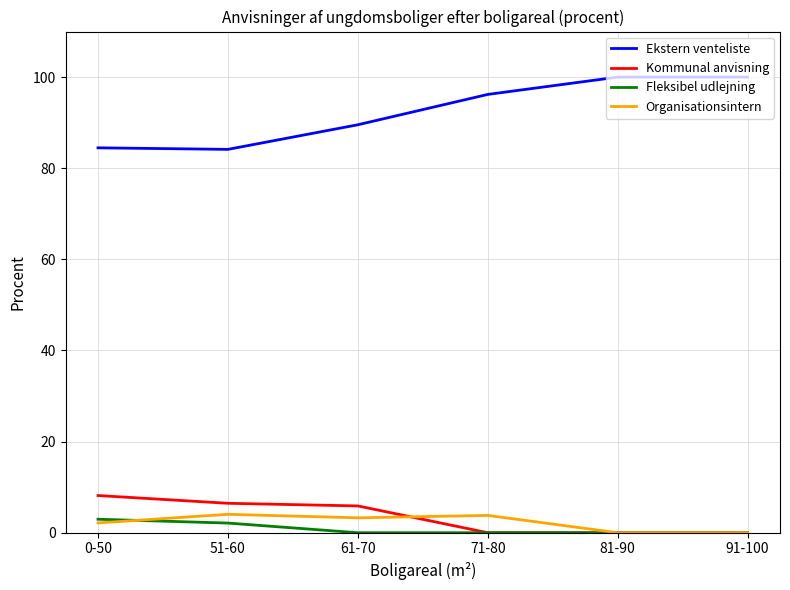

True or false: Fleksibel udlejning and Ekstern venteliste intersect in this chart.

False